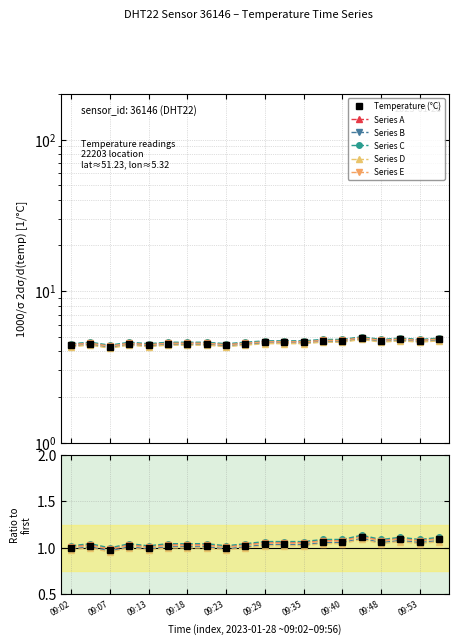

Is it true that the value at 09:02 is 6.4?

False